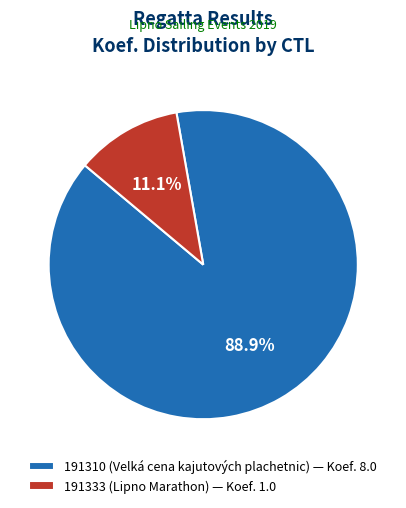

How many slices are in this pie chart?

2